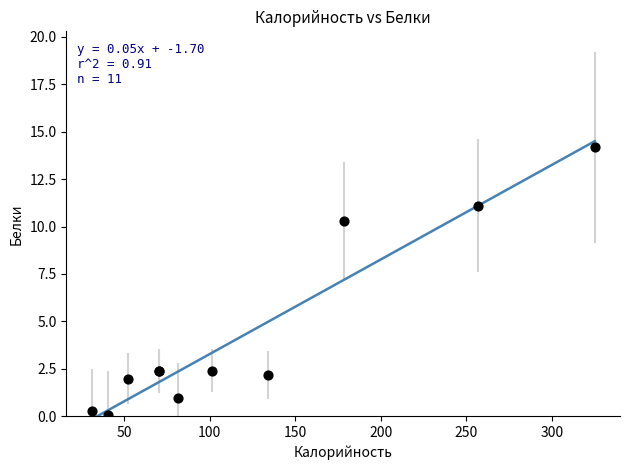

What Y value in the scatter plot is closest to 7?

10.3